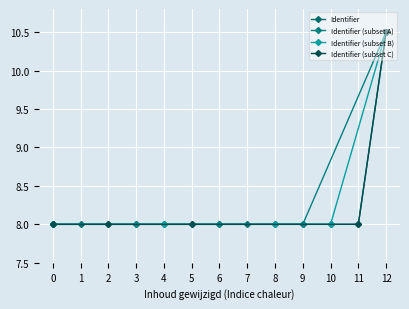

What is the lowest value of the Identifier series?

8.0